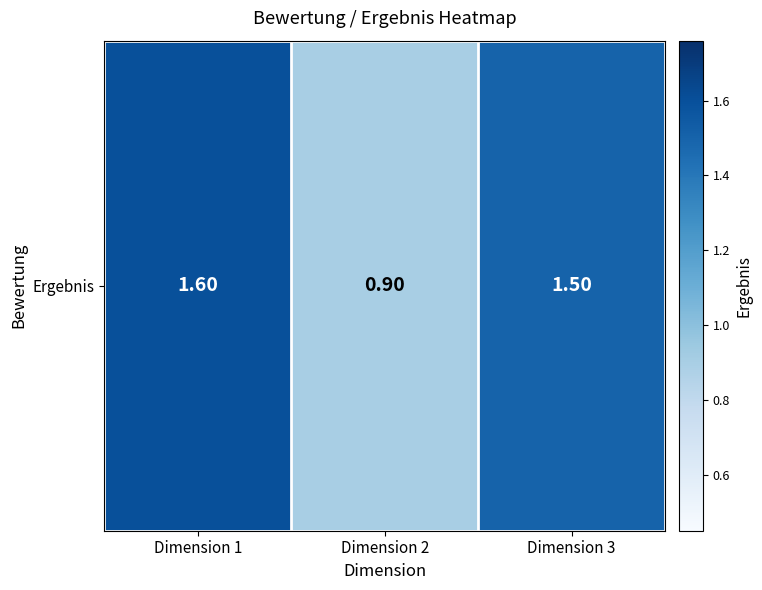

List the labels in order of value, smallest first.

Dimension 2, Dimension 3, Dimension 1